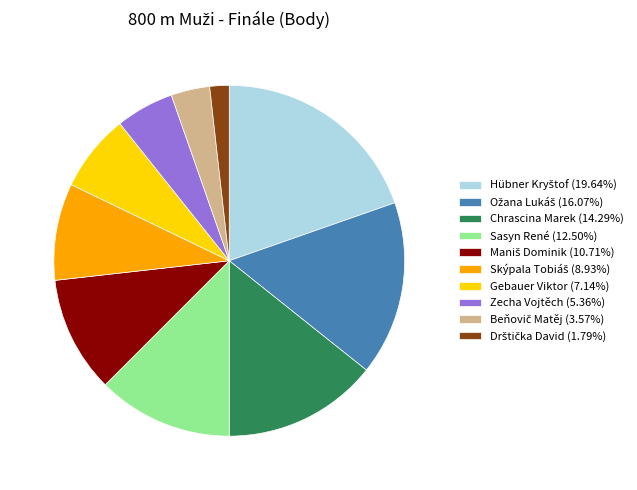

Is there a majority slice in this chart?

No